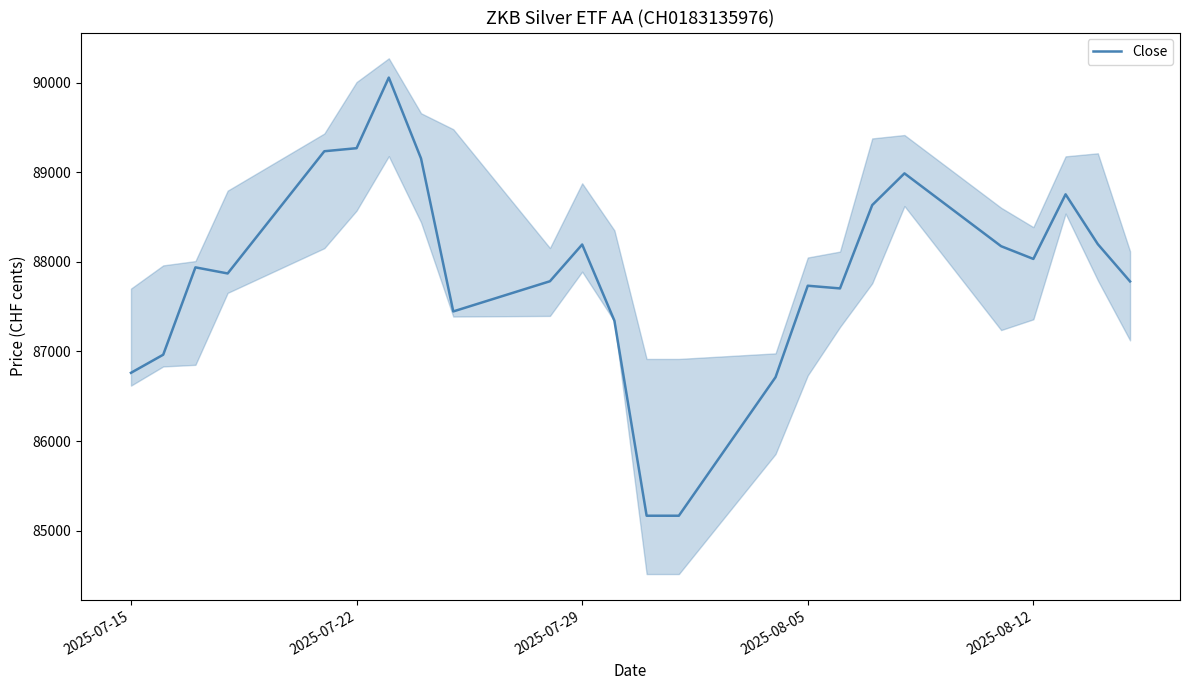

What is the greatest value displayed?

90056